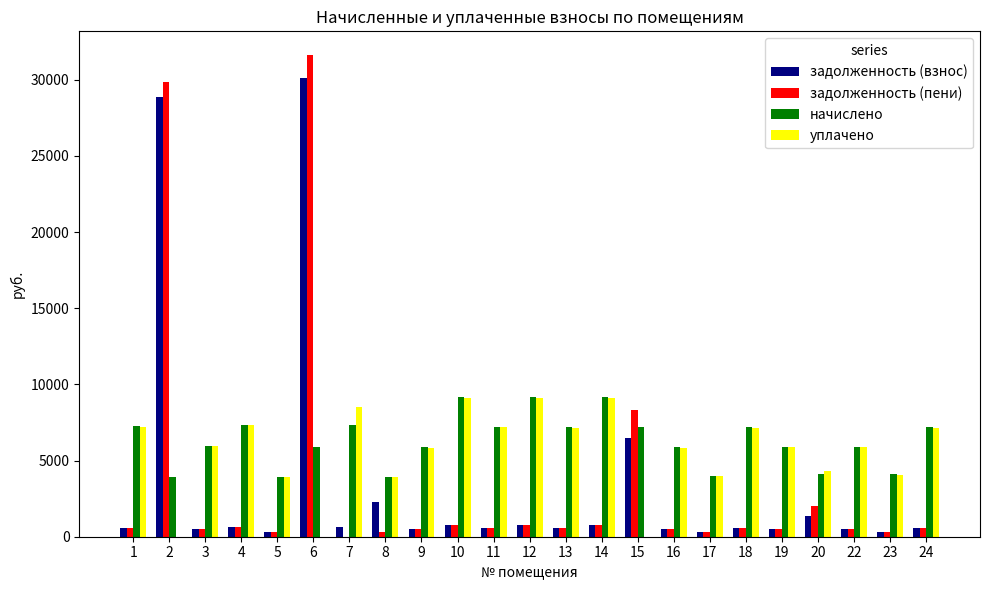

The value of уплачено at 23 is 4068.5. True or false?

True